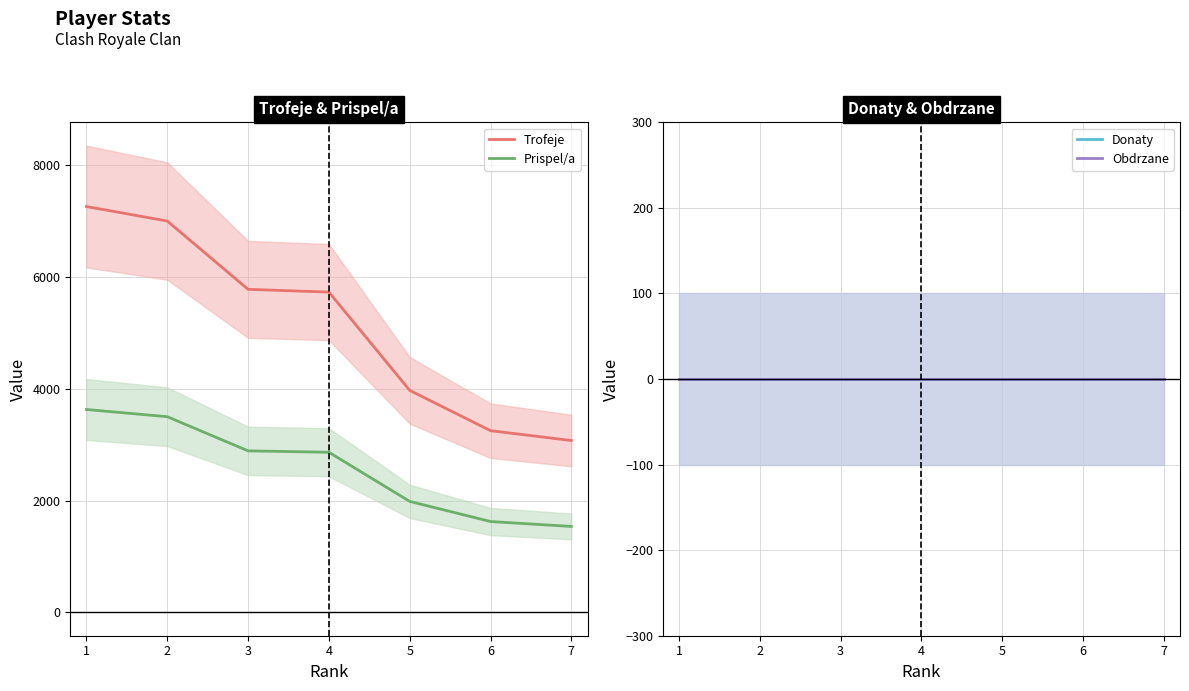

What is the minimum value for Trofeje?

3074